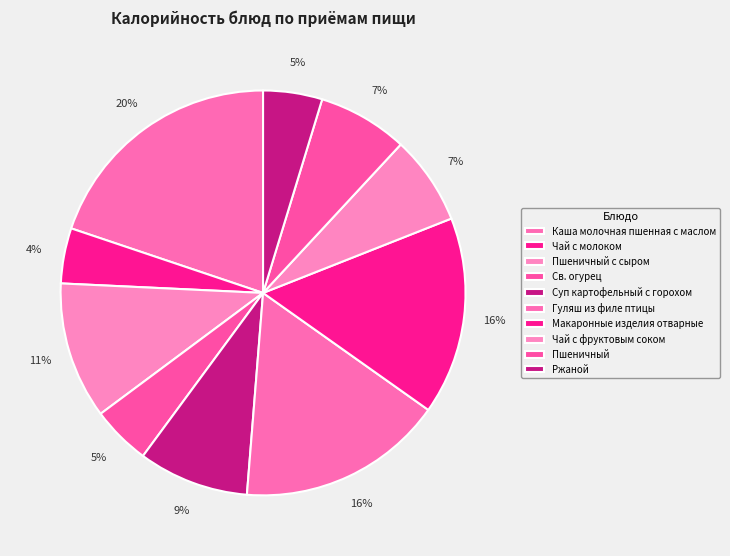

How many slices are in this pie chart?

10